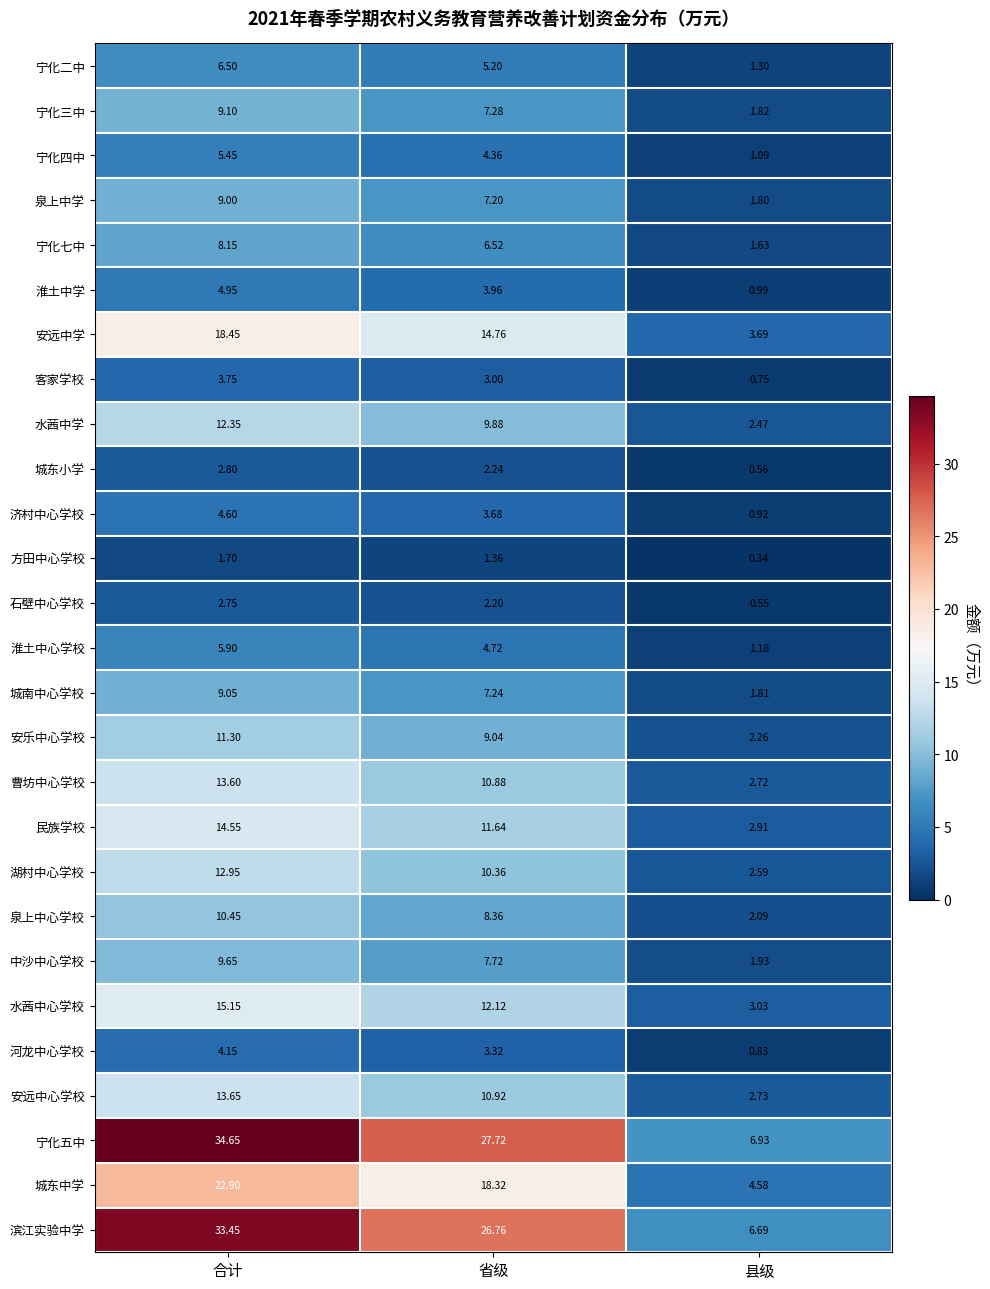

At which label is 宁化二中 closest to 3?

县级